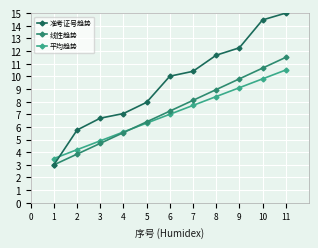

List the labels in order of 线性趋势 value, largest first.

11, 10, 9, 8, 7, 6, 5, 4, 3, 2, 1